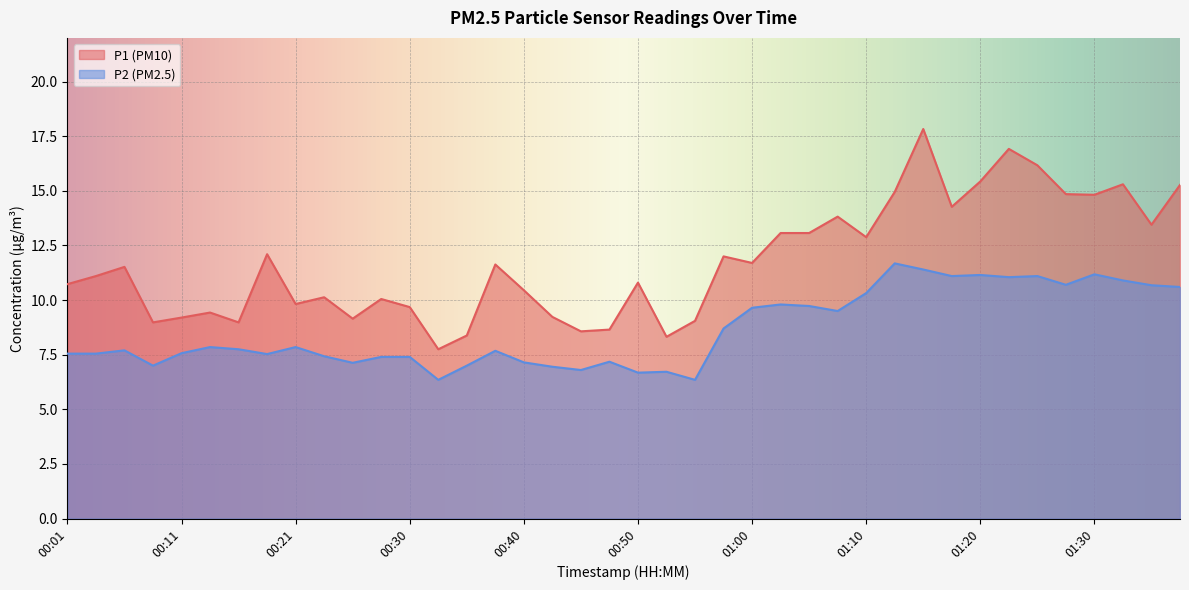

True or false: P1 and P2 intersect in this chart.

False